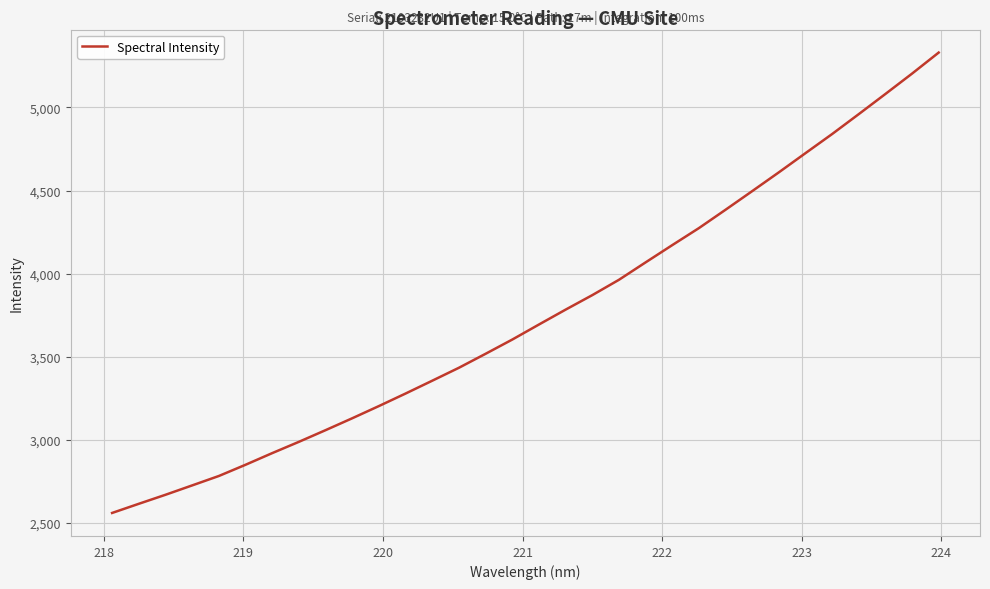

What is the difference between the maximum and minimum values?

2769.3